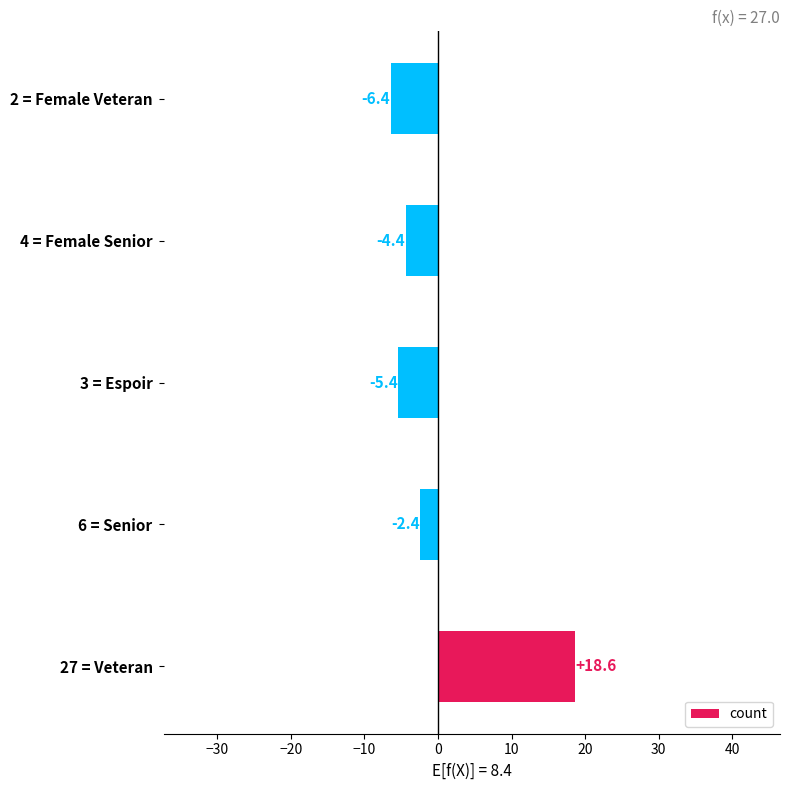

How many series are shown in this chart?

1